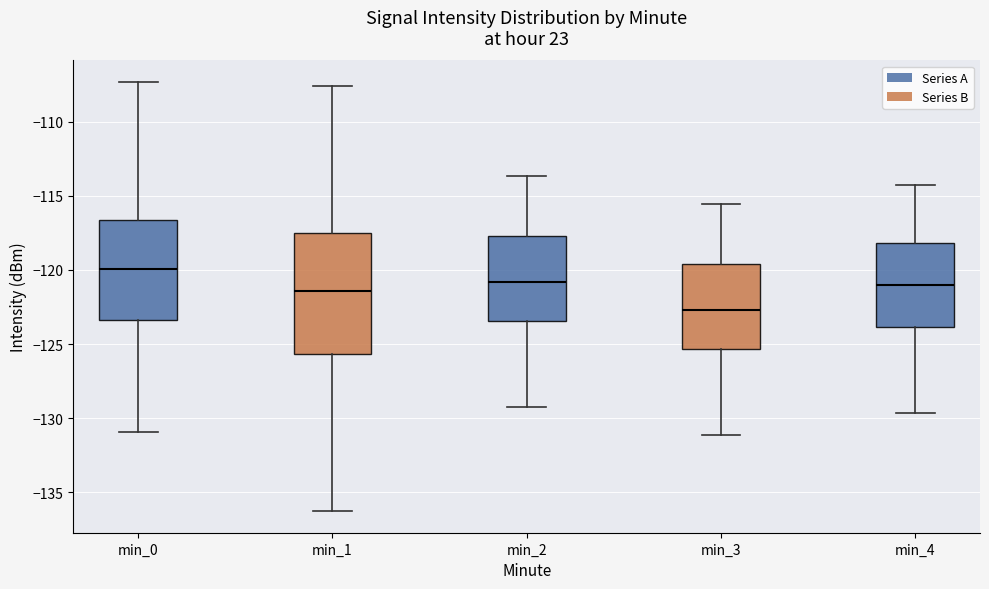

Which box has the lowest median line?

min_3